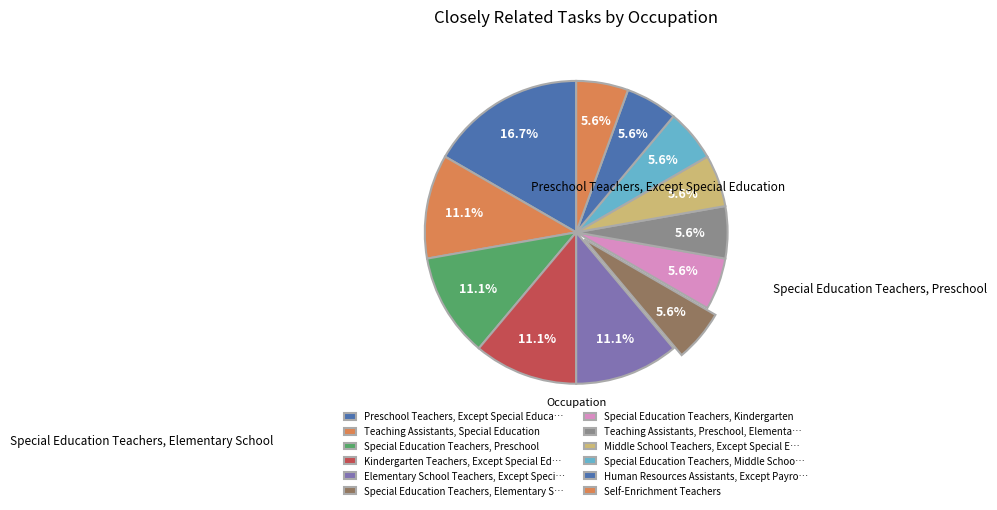

What is the largest slice in the pie chart?

Preschool Teachers, Except Special Education